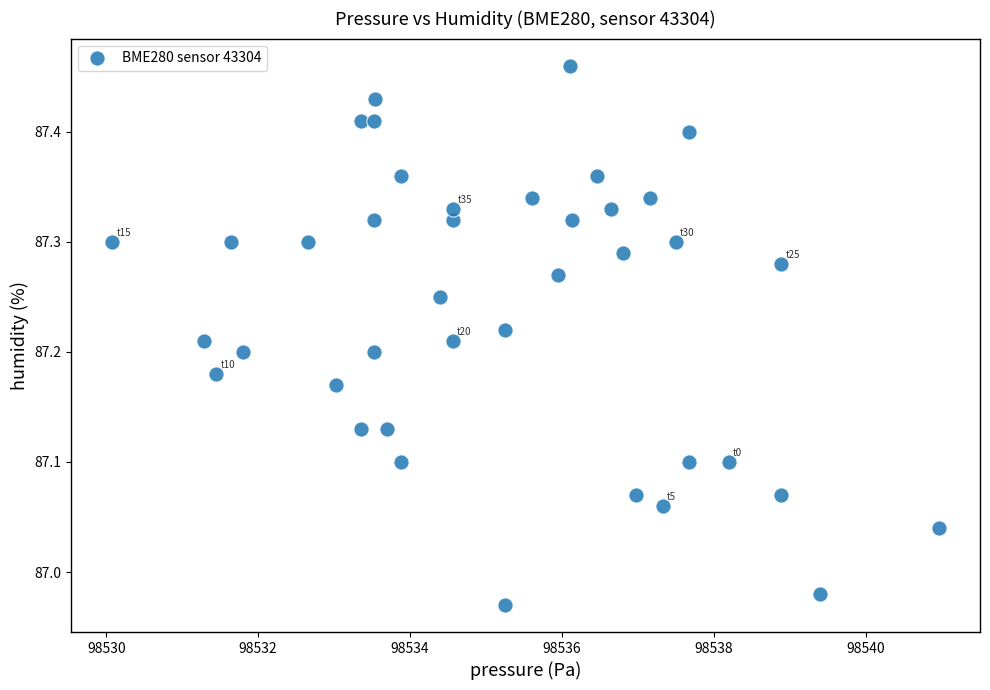

What is the range of Y values (max minus min)?

0.5